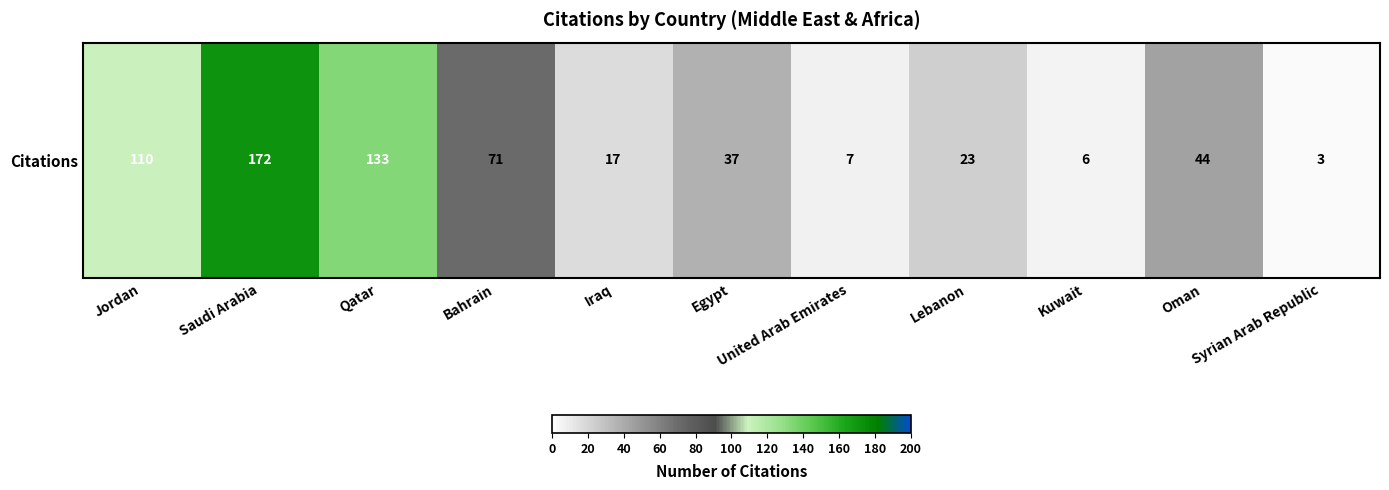

Reading left to right, extract all data points from this chart.

110	172	133	71	17	37	7	23	6	44	3